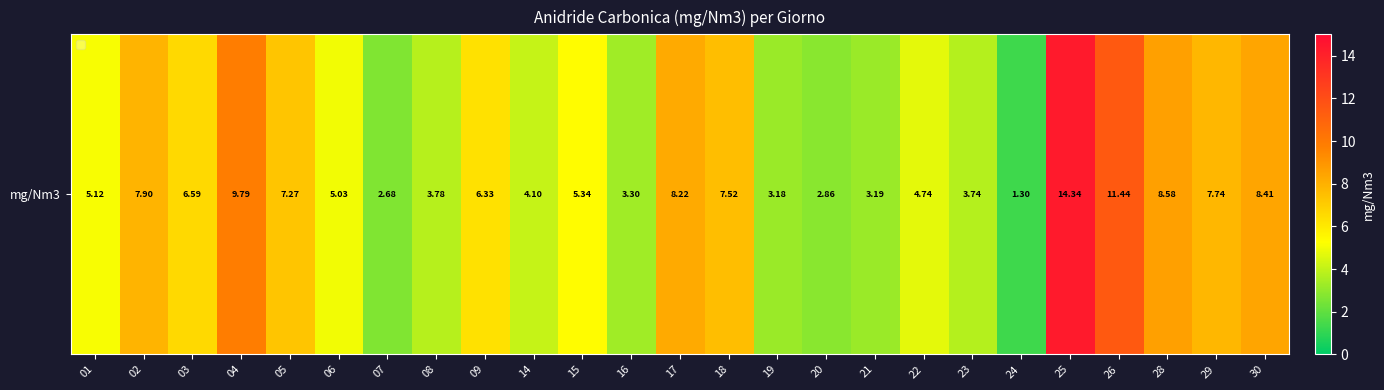

Reading left to right, extract all data points from this chart.

01=5.1	02=7.9	03=6.6	04=9.8	05=7.3	06=5.0	07=2.7	08=3.8	09=6.3	14=4.1	15=5.3	16=3.3	17=8.2	18=7.5	19=3.2	20=2.9	21=3.2	22=4.7	23=3.7	24=1.3	25=14.3	26=11.4	28=8.6	29=7.7	30=8.4